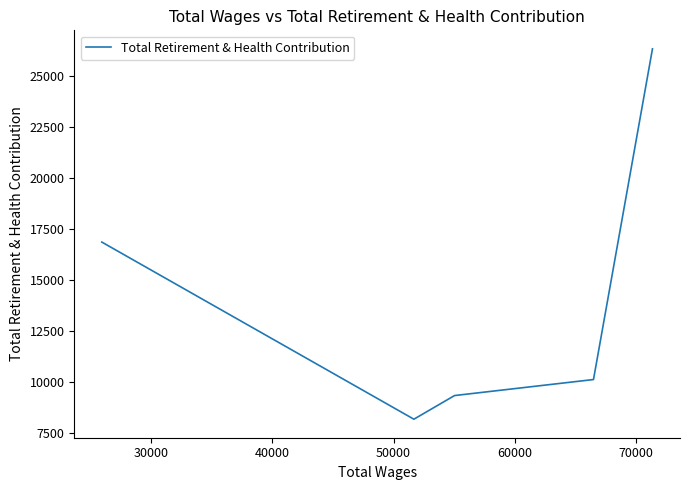

Count the number of categories in the chart.

5